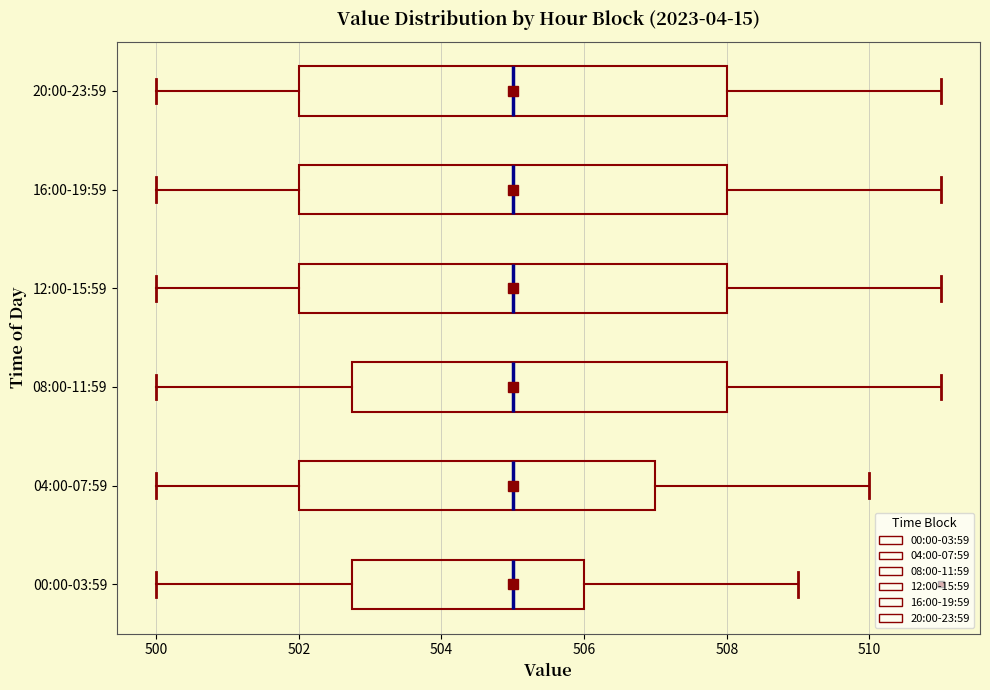

Where is the right edge of the box for 16:00-19:59 on the x-axis? The values are not printed on the chart, so give them approximately, as read against the axis.

508.0